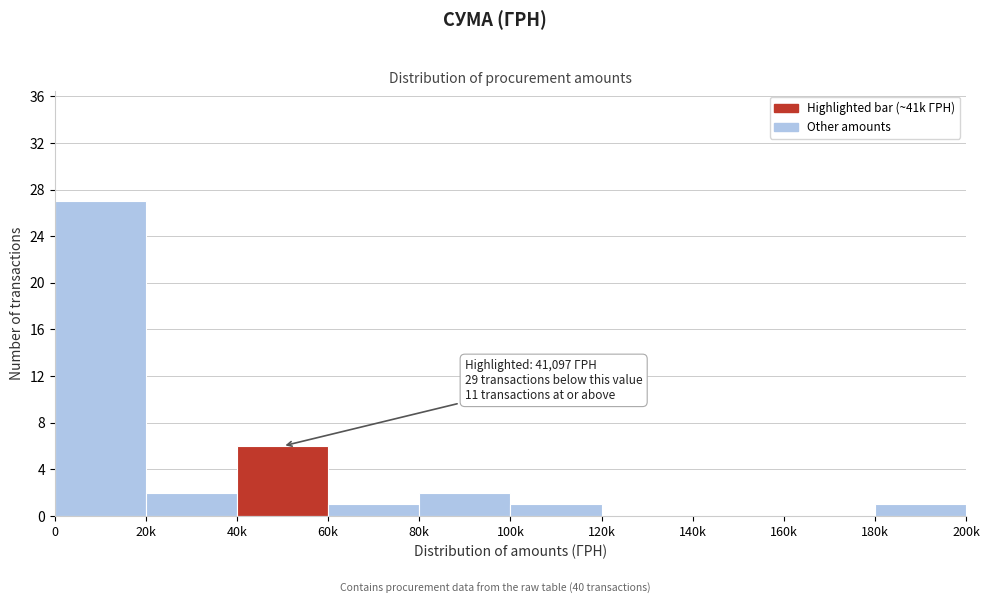

Reading left to right, what are all the values shown in this chart?

0=27	20k=2	40k=6	60k=1	80k=2	100k=1	120k=0	140k=0	160k=0	180k=1